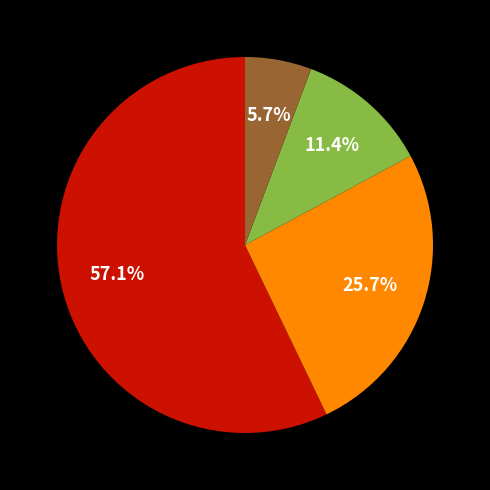

Does any single category account for the majority?

Yes